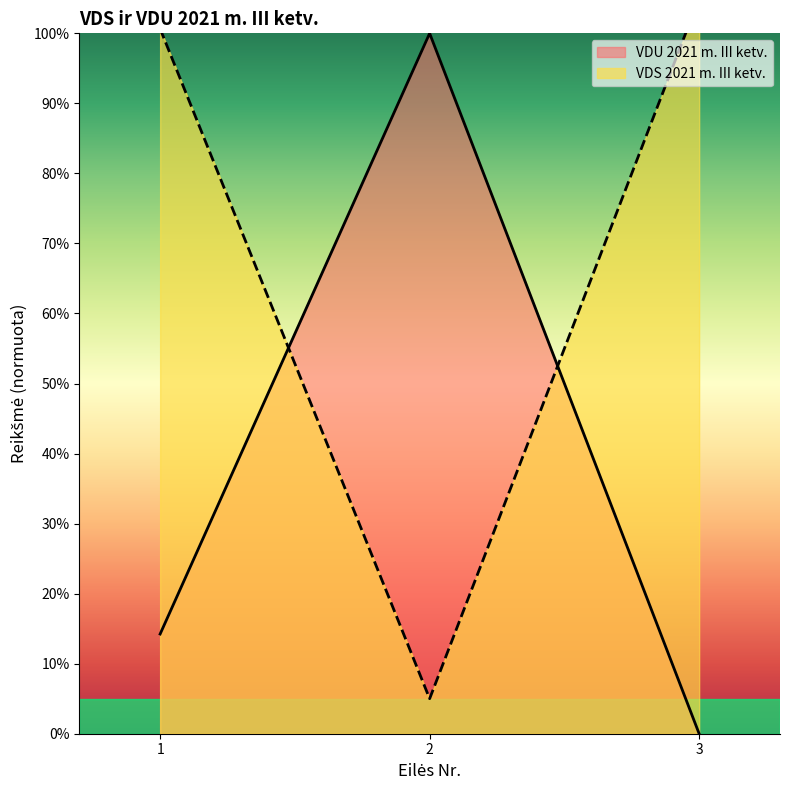

Which series changed the most between 1 and 2?

VDS 2021 m. III ketv.